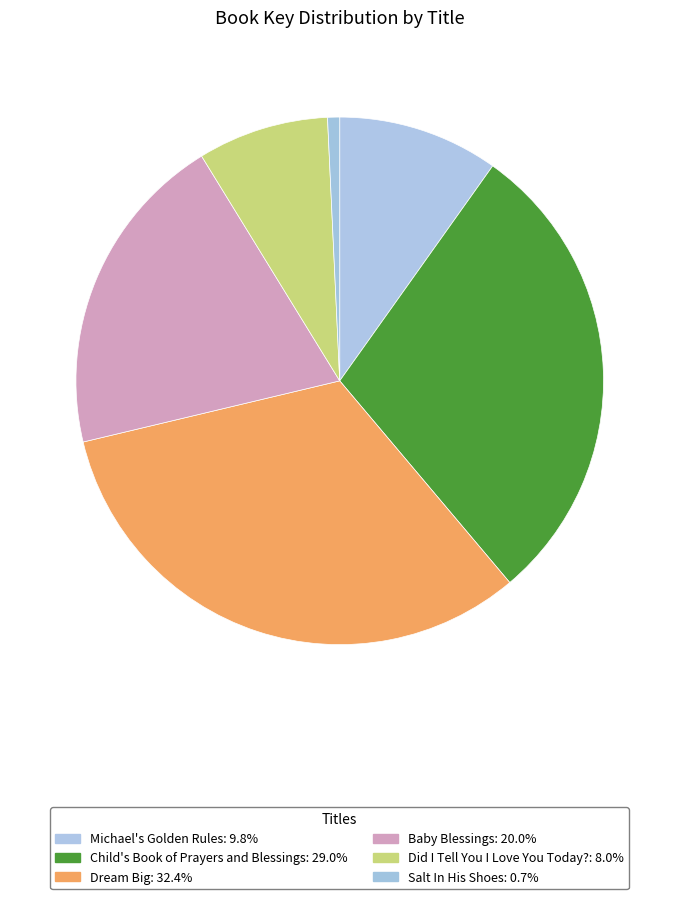

Which slice is the largest?

Dream Big